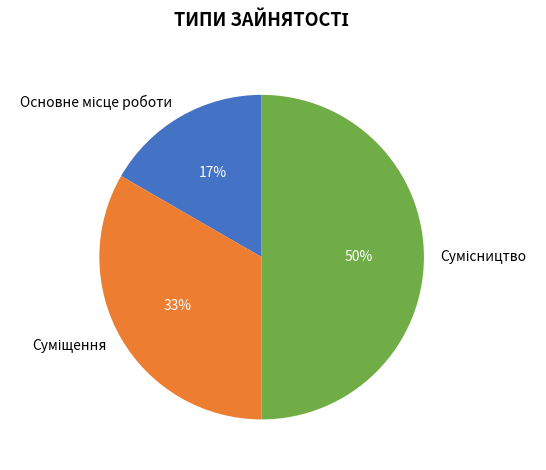

To the nearest percent, what is the difference between the largest and smallest slice percentages?

33%